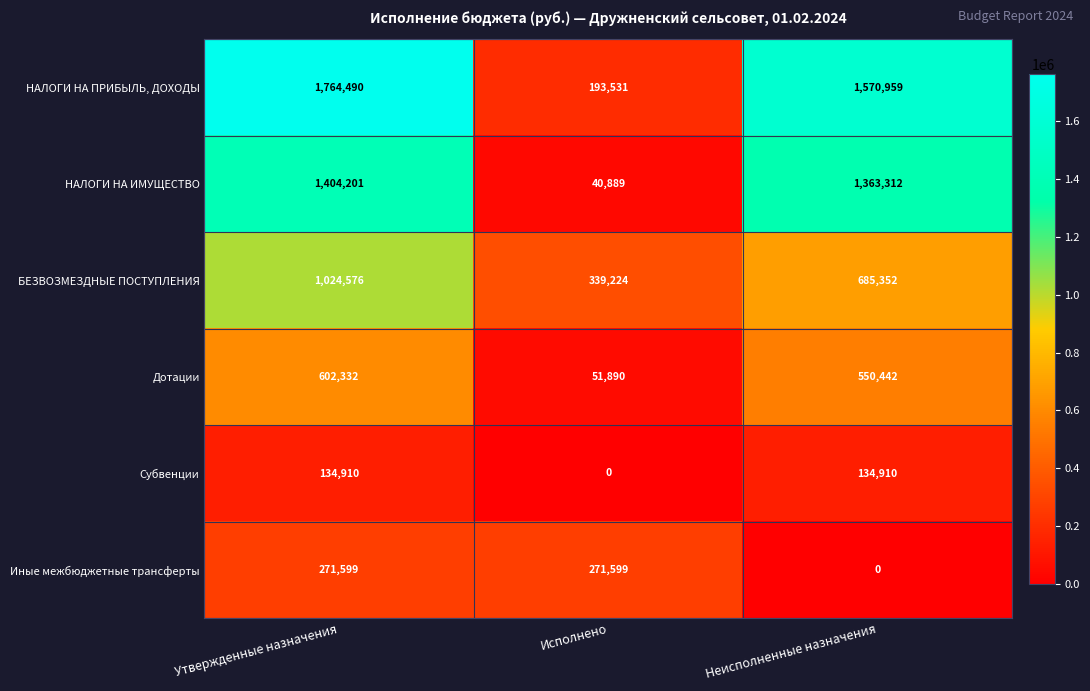

What is the maximum value for НАЛОГИ НА ИМУЩЕСТВО?

1404201